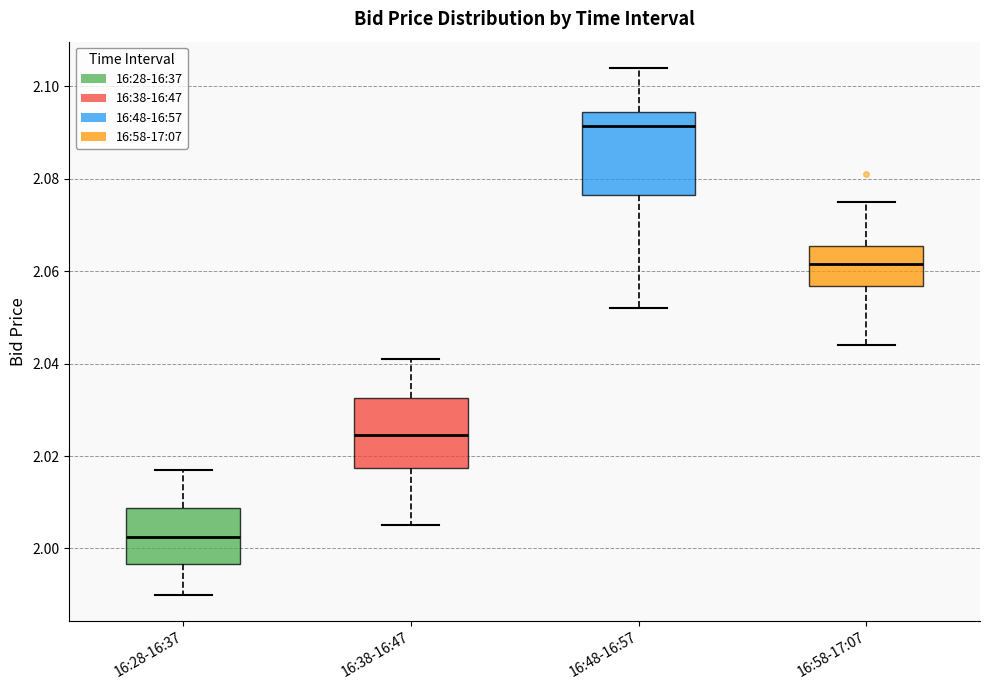

Which box's median line is the highest?

16:48-16:57